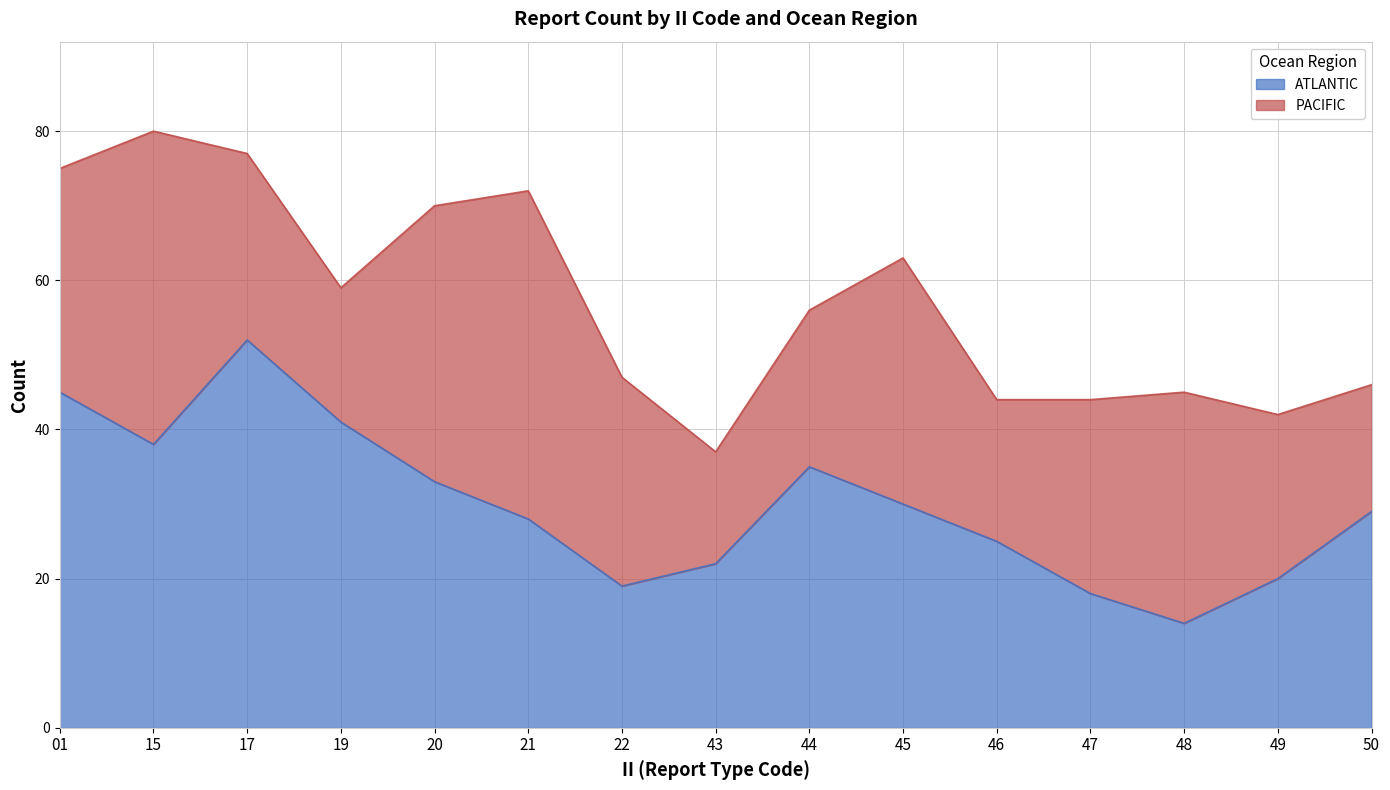

Reading left to right, what are all the values shown in this chart?

45	38	52	41	33	28	19	22	35	30	25	18	14	20	29